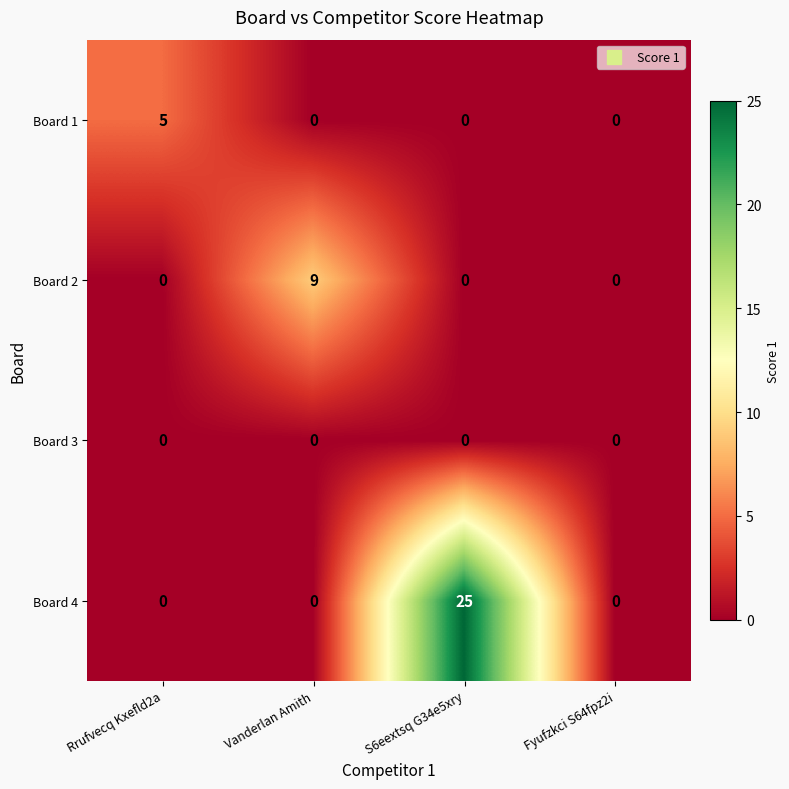

Between Rrufvecq Kxefld2a and Vanderlan Amith, which series saw the biggest shift?

Board 2